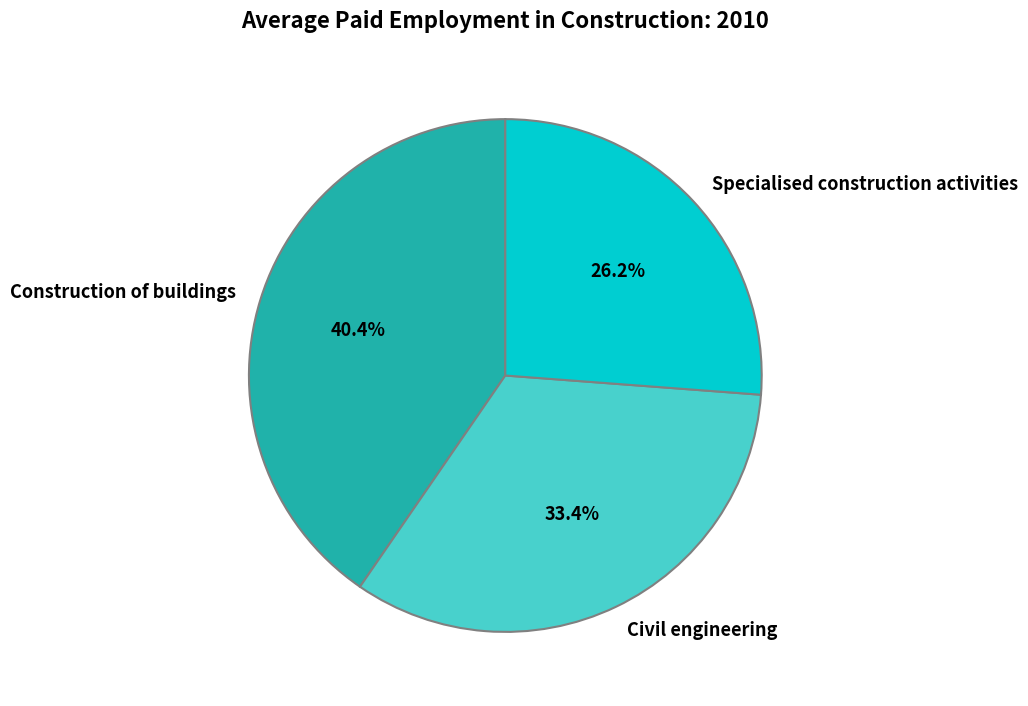

What is the ratio of the value at Specialised construction activities to the value at Civil engineering?

0.8